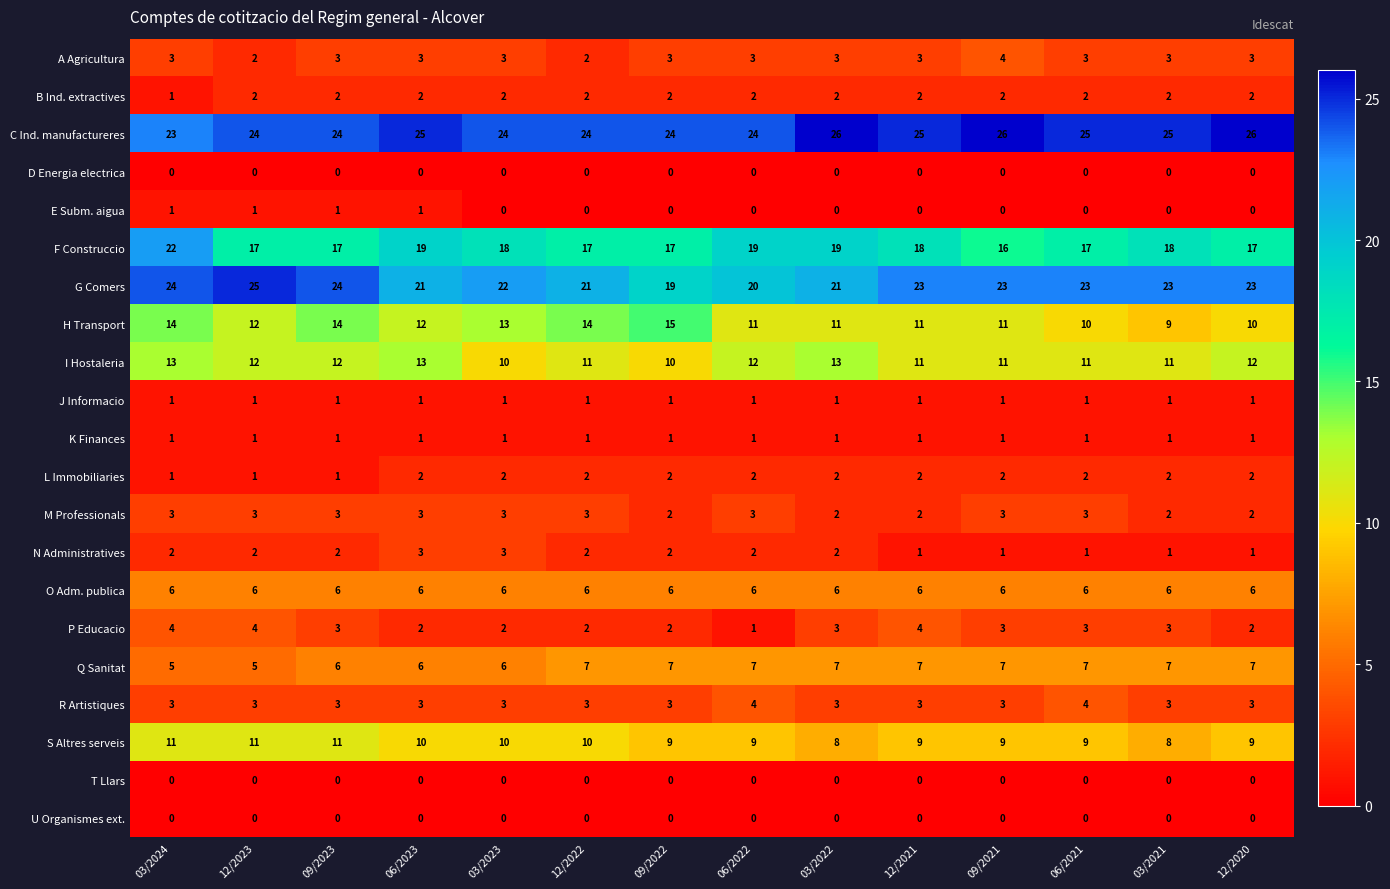

What is the sum of the R Artistiques values at 12/2023 and 03/2021?

6